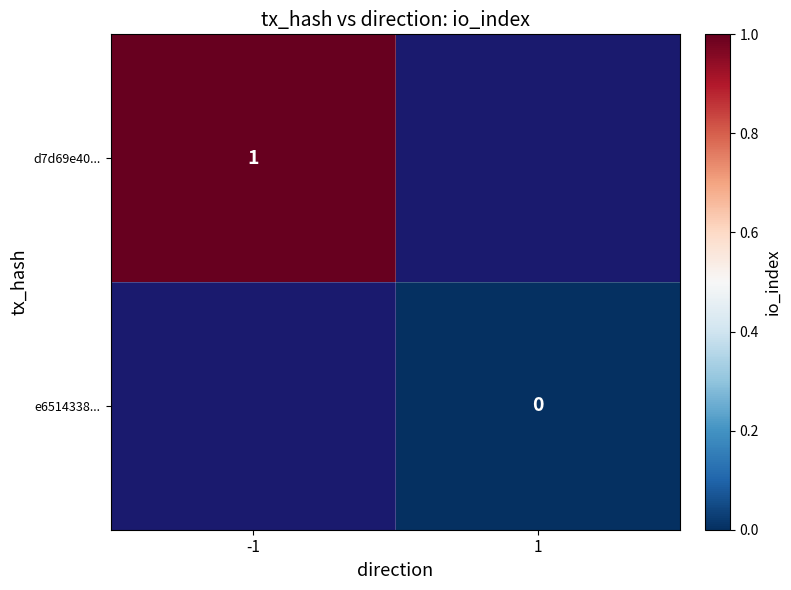

True or false: d7d69e40... has a value of 1 at -1.

True